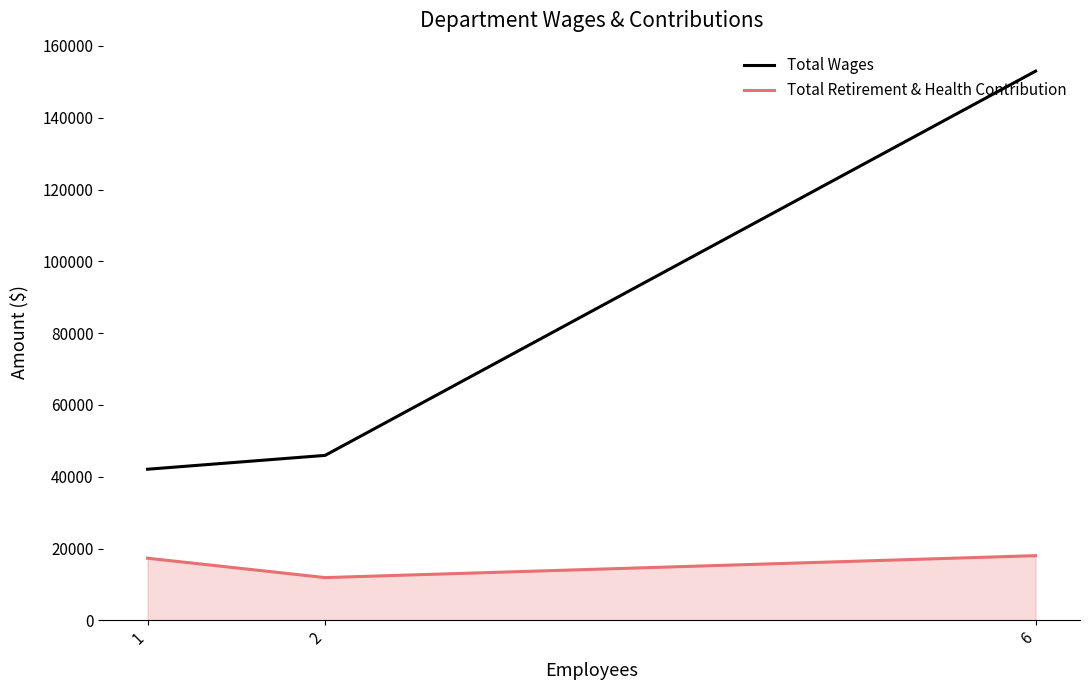

Is the value of Total Retirement & Health Contribution at 2 greater than the value of Total Wages at 6?

No